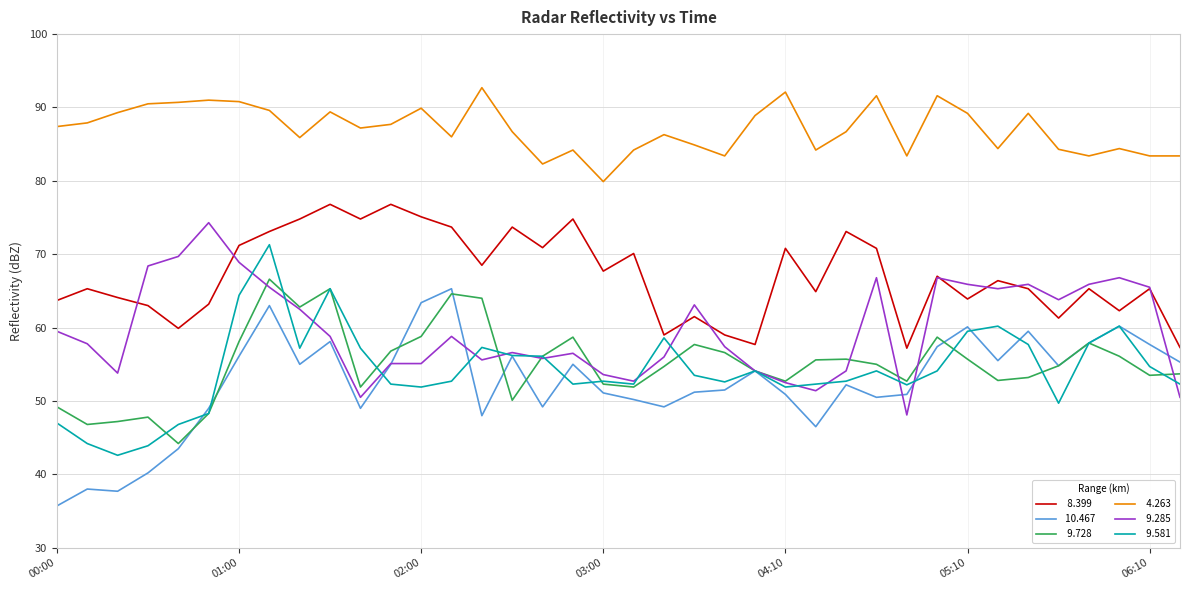

Count the number of data series in this chart.

6